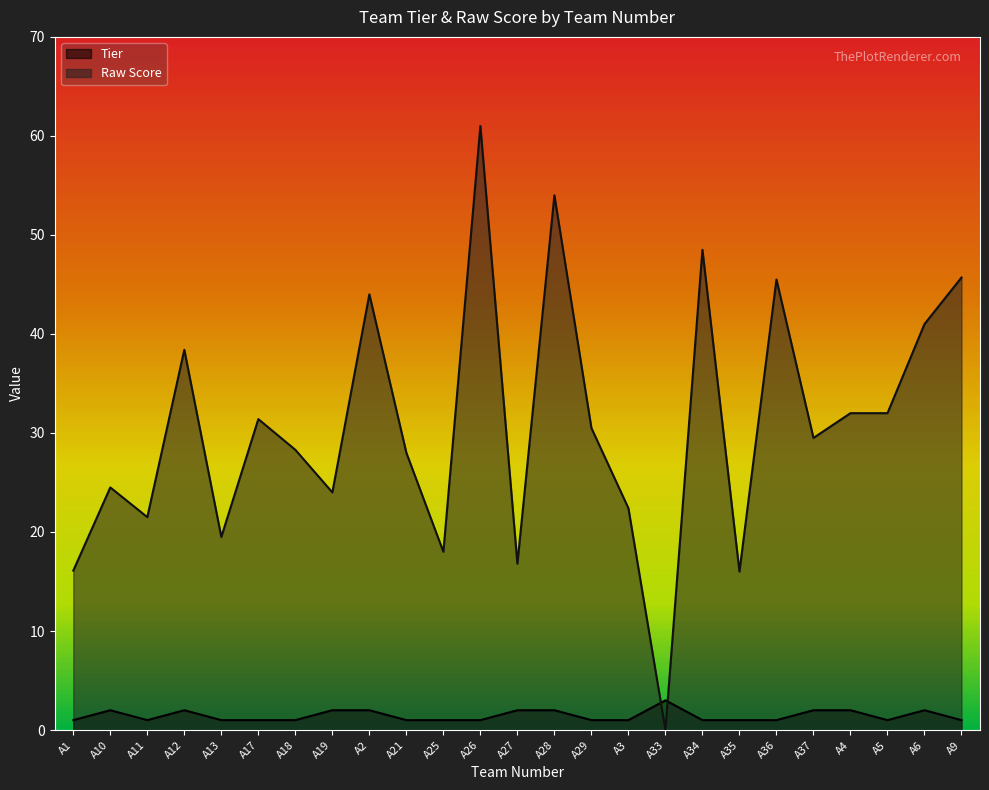

What is the sum of all Raw Score values?

768.6